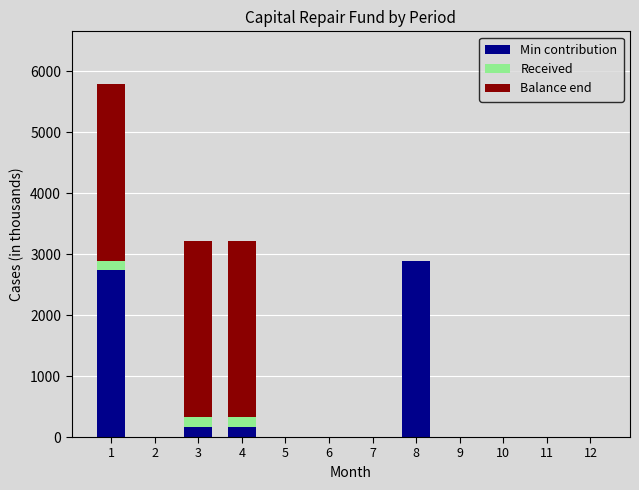

What is the maximum value for Min contribution?

2893.7